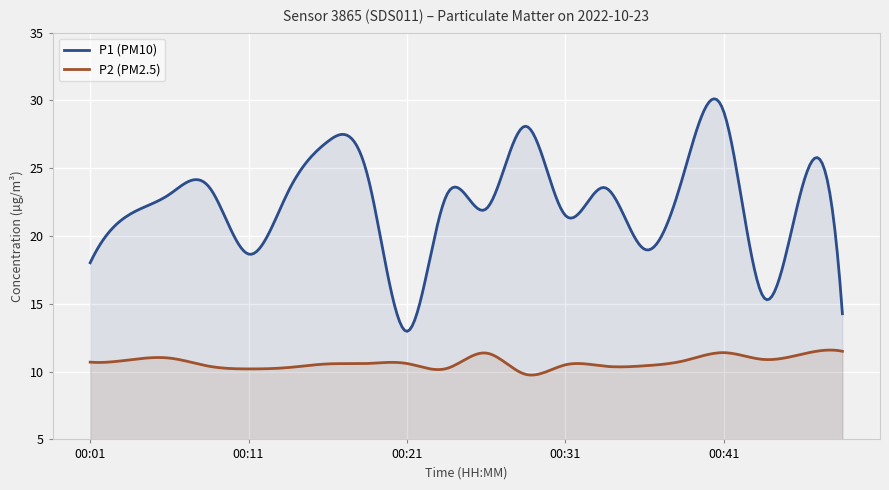

How many categories are shown in the chart?

300